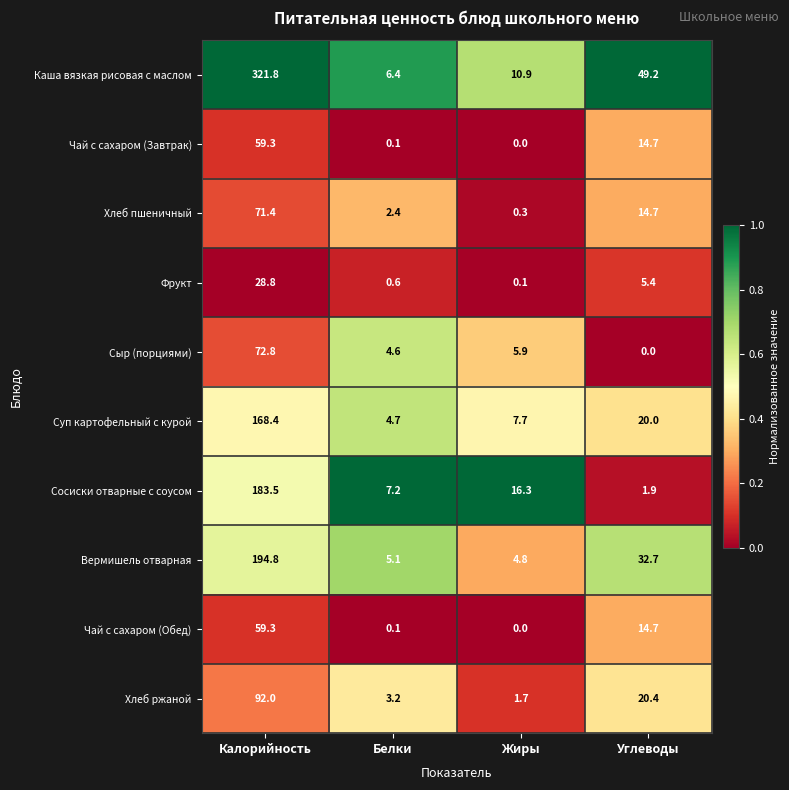

The value of Фрукт at Углеводы is 9.7. True or false?

False